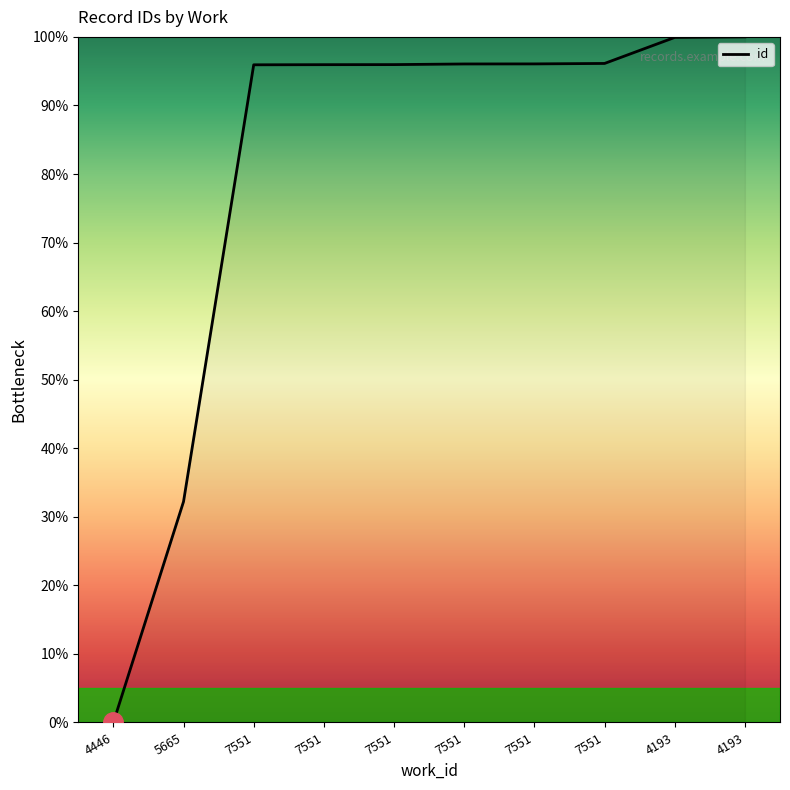

Approximately how many times larger is the value at 7551 compared to 7551?

1.0